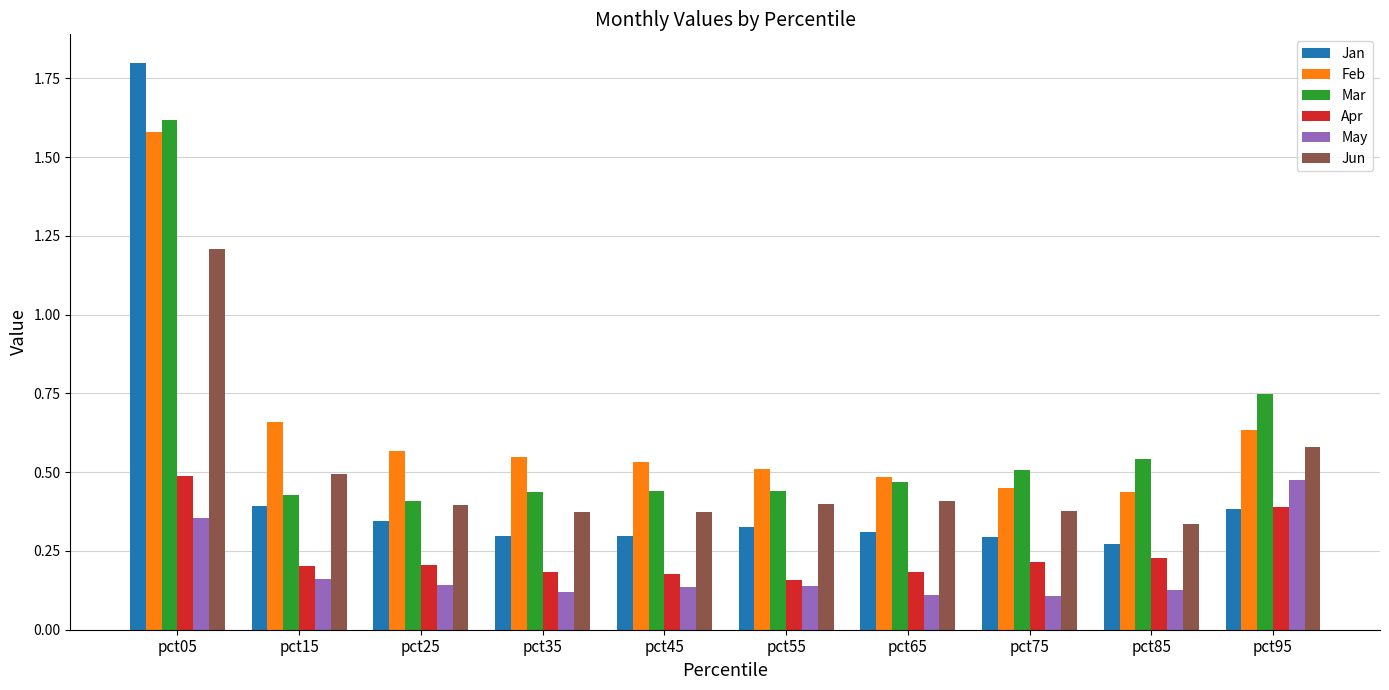

What is the sum of all Jan values?

4.7